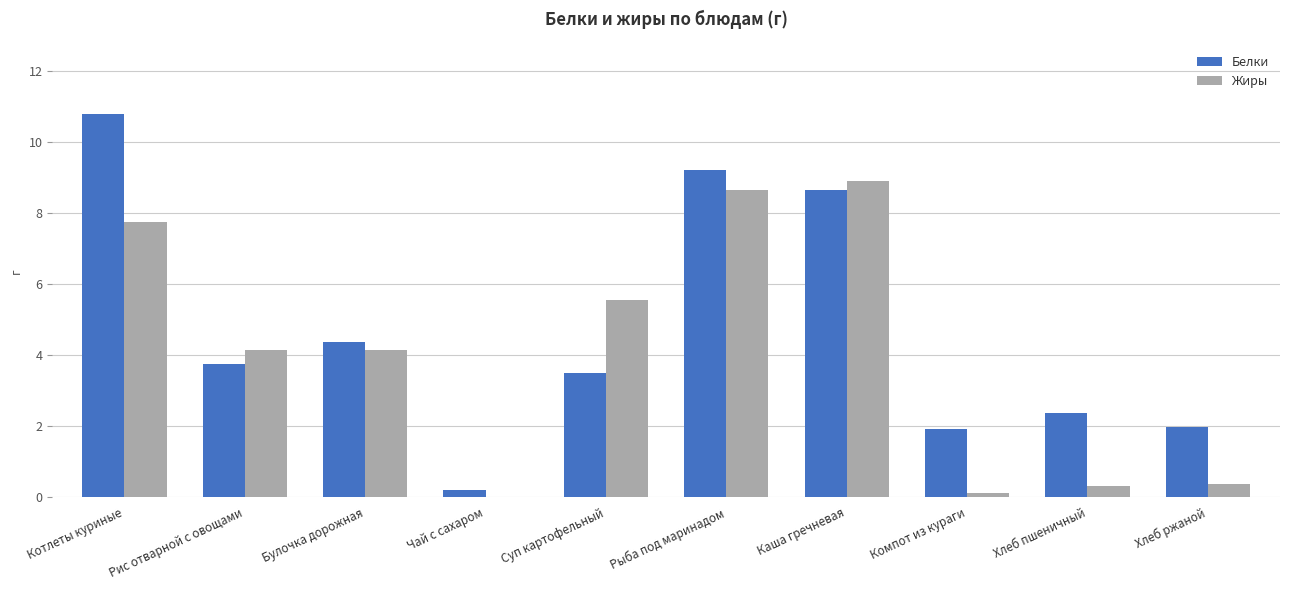

The Белки series shows 2.4 at Хлеб пшеничный. True or false?

True